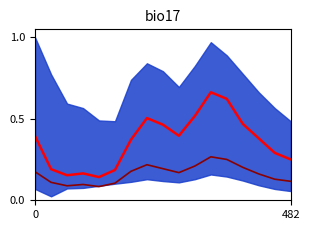

Which series has the largest range (max minus min)?

P1